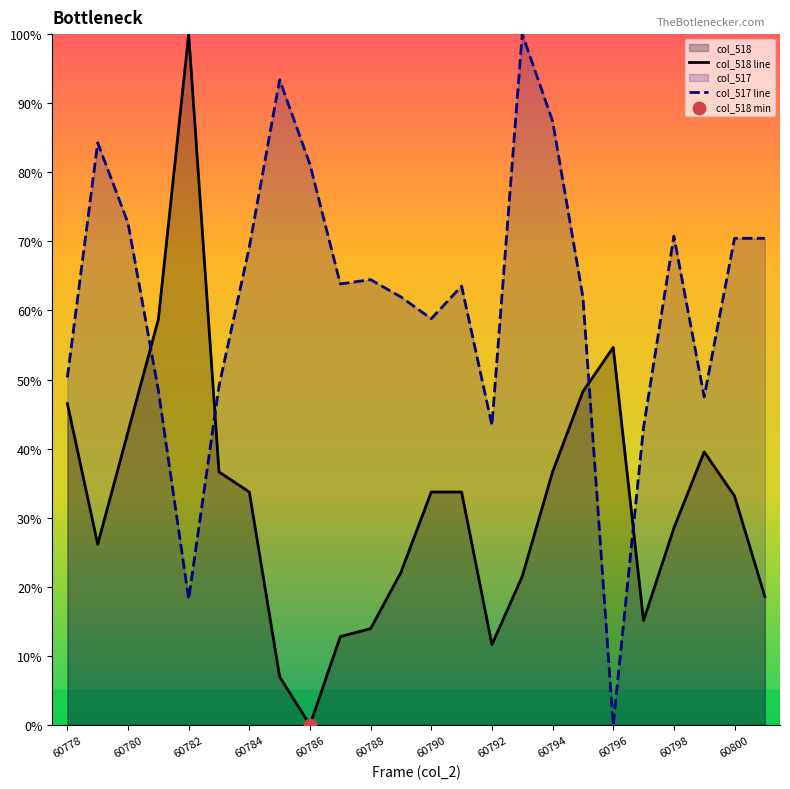

What are all the series names shown in the legend?

col_518, col_517